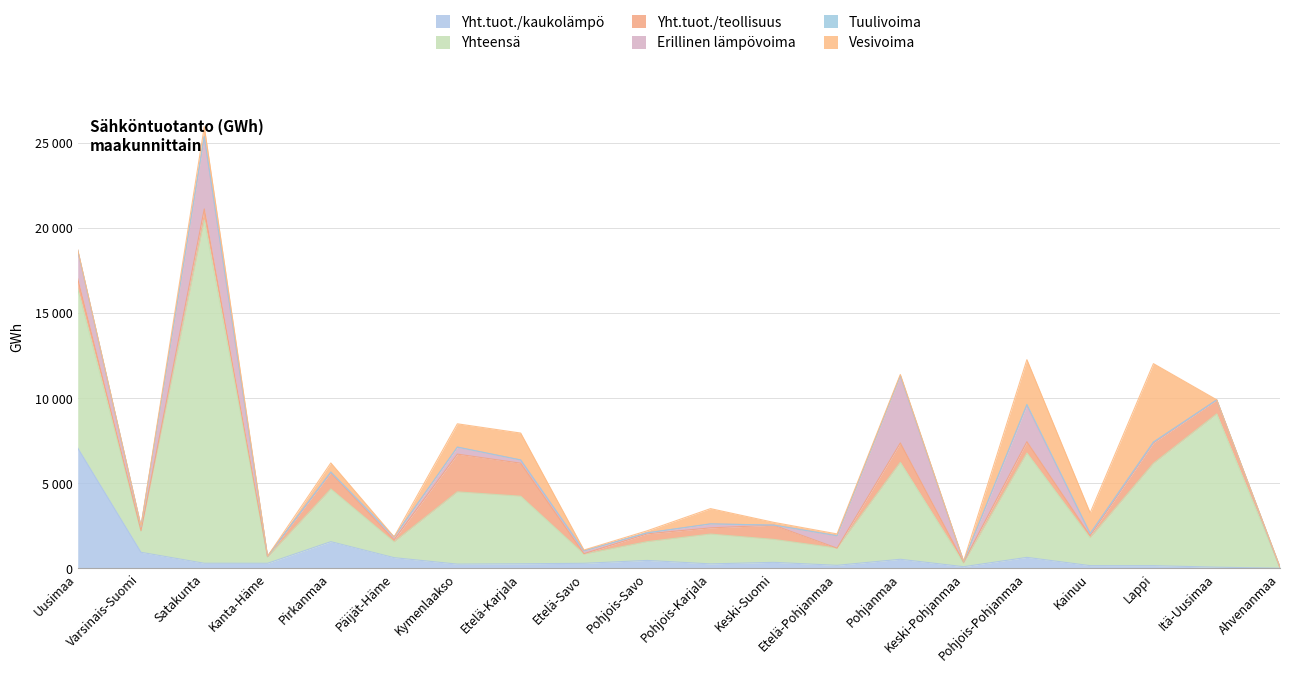

Reading right to left, extract all data points from this chart.

Yht.tuot./kaukolämpö: Ahvenanmaa=1	Itä-Uusimaa=63	Lappi=153	Kainuu=154	Pohjois-Pohjanmaa=641	Keski-Pohjanmaa=91	Pohjanmaa=528	Etelä-Pohjanmaa=172	Keski-Suomi=347	Pohjois-Karjala=257	Pohjois-Savo=460	Etelä-Savo=291	Etelä-Karjala=262	Kymenlaakso=243	Päijät-Häme=623	Pirkanmaa=1563	Kanta-Häme=292	Satakunta=294	Varsinais-Suomi=938	Uusimaa=7068
Yhteensä: Ahvenanmaa=36	Itä-Uusimaa=9007	Lappi=6010	Kainuu=1626	Pohjois-Pohjanmaa=6131	Keski-Pohjanmaa=207	Pohjanmaa=5695	Etelä-Pohjanmaa=1009	Keski-Suomi=1348	Pohjois-Karjala=1752	Pohjois-Savo=1101	Etelä-Savo=536	Etelä-Karjala=3973	Kymenlaakso=4247	Päijät-Häme=921	Pirkanmaa=3095	Kanta-Häme=353	Satakunta=20170	Varsinais-Suomi=1239	Uusimaa=9361
Yht.tuot./teollisuus: Ahvenanmaa=0	Itä-Uusimaa=818	Lappi=1205	Kainuu=140	Pohjois-Pohjanmaa=666	Keski-Pohjanmaa=63	Pohjanmaa=1142	Etelä-Pohjanmaa=0	Keski-Suomi=836	Pohjois-Karjala=365	Pohjois-Savo=462	Etelä-Savo=30	Etelä-Karjala=1940	Kymenlaakso=2218	Päijät-Häme=130	Pirkanmaa=966	Kanta-Häme=56	Satakunta=656	Varsinais-Suomi=38	Uusimaa=587
Erillinen lämpövoima: Ahvenanmaa=0	Itä-Uusimaa=6	Lappi=39	Kainuu=117	Pohjois-Pohjanmaa=2131	Keski-Pohjanmaa=36	Pohjanmaa=3937	Etelä-Pohjanmaa=730	Keski-Suomi=4	Pohjois-Karjala=232	Pohjois-Savo=57	Etelä-Savo=165	Etelä-Karjala=189	Kymenlaakso=409	Päijät-Häme=164	Pirkanmaa=31	Kanta-Häme=0	Satakunta=4230	Varsinais-Suomi=240	Uusimaa=1661
Tuulivoima: Ahvenanmaa=34	Itä-Uusimaa=0	Lappi=14	Kainuu=0	Pohjois-Pohjanmaa=65	Keski-Pohjanmaa=5	Pohjanmaa=12	Etelä-Pohjanmaa=0	Keski-Suomi=0	Pohjois-Karjala=0	Pohjois-Savo=0	Etelä-Savo=0	Etelä-Karjala=0	Kymenlaakso=4	Päijät-Häme=0	Pirkanmaa=0	Kanta-Häme=0	Satakunta=34	Varsinais-Suomi=7	Uusimaa=13
Vesivoima: Ahvenanmaa=0	Itä-Uusimaa=6	Lappi=4605	Kainuu=1214	Pohjois-Pohjanmaa=2627	Keski-Pohjanmaa=13	Pohjanmaa=76	Etelä-Pohjanmaa=107	Keski-Suomi=161	Pohjois-Karjala=898	Pohjois-Savo=122	Etelä-Savo=50	Etelä-Karjala=1582	Kymenlaakso=1369	Päijät-Häme=4	Pirkanmaa=534	Kanta-Häme=5	Satakunta=569	Varsinais-Suomi=17	Uusimaa=33